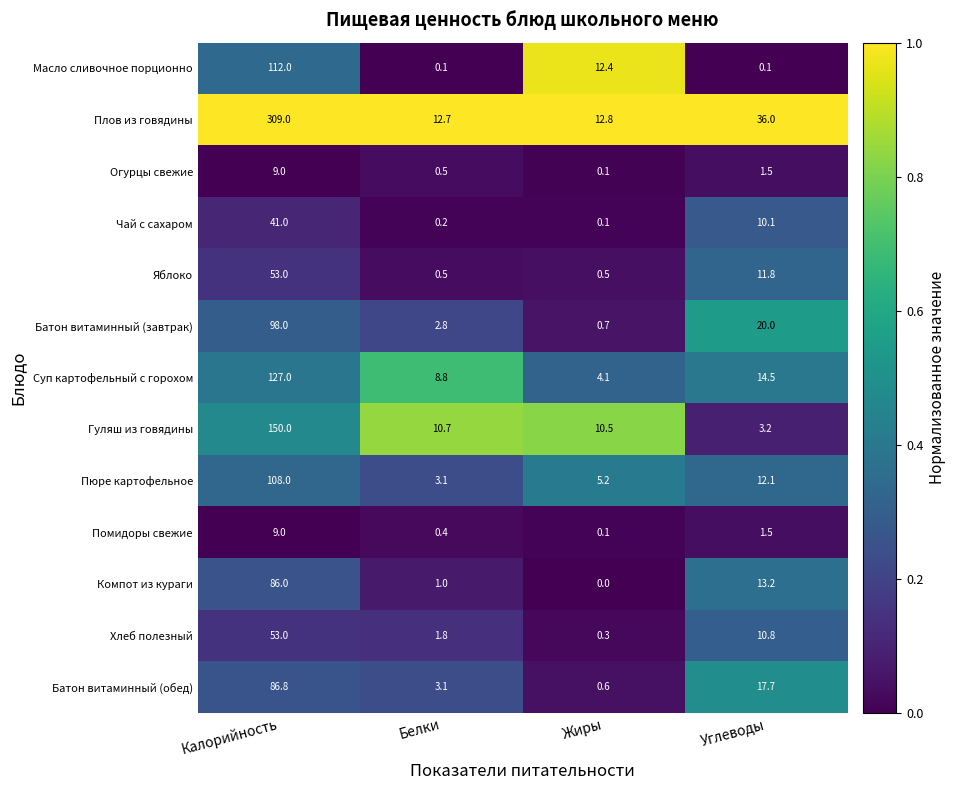

Count the number of data series in this chart.

13